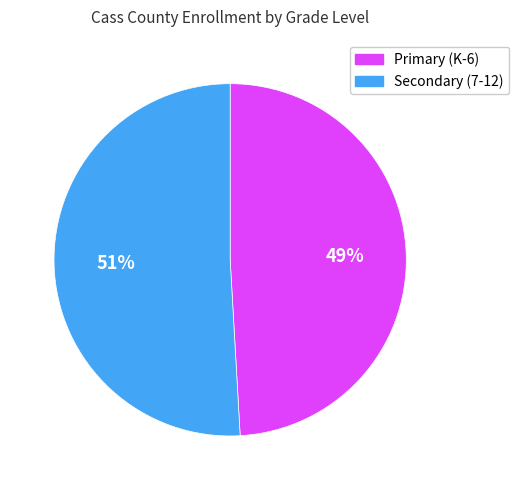

Is there any slice that represents more than half of the pie?

Yes